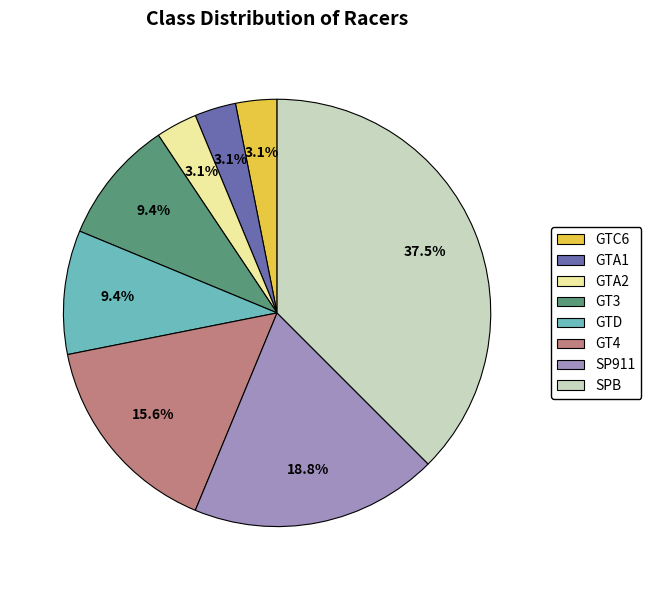

Which slice is the largest?

SPB